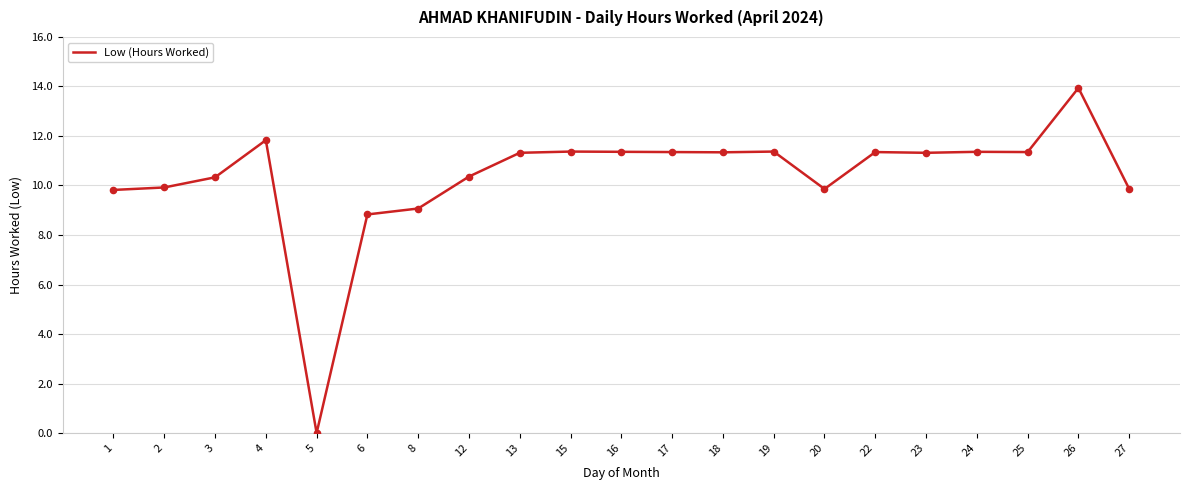

Approximately how many times larger is the value at 3 compared to 12?

1.0